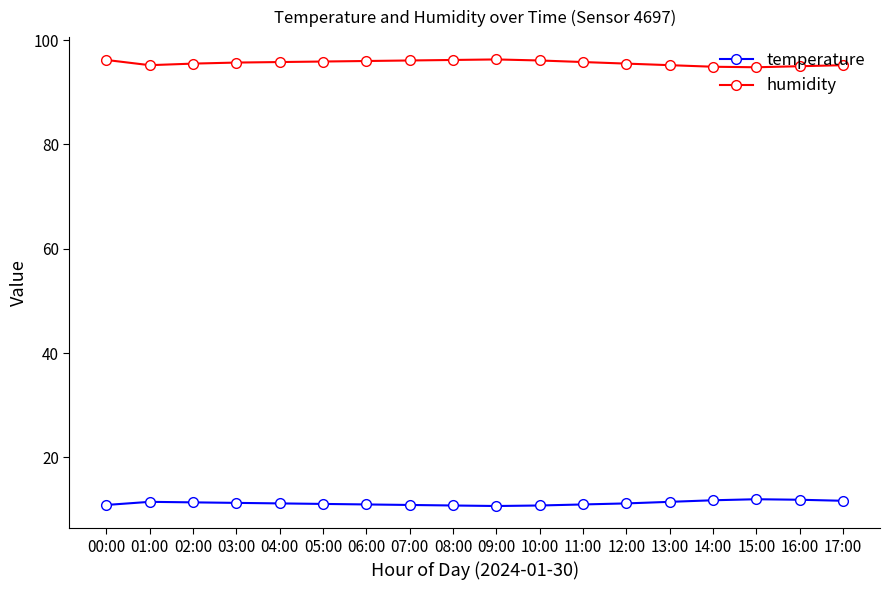

Is the value of humidity at 08:00 greater than the value of temperature at 17:00?

Yes